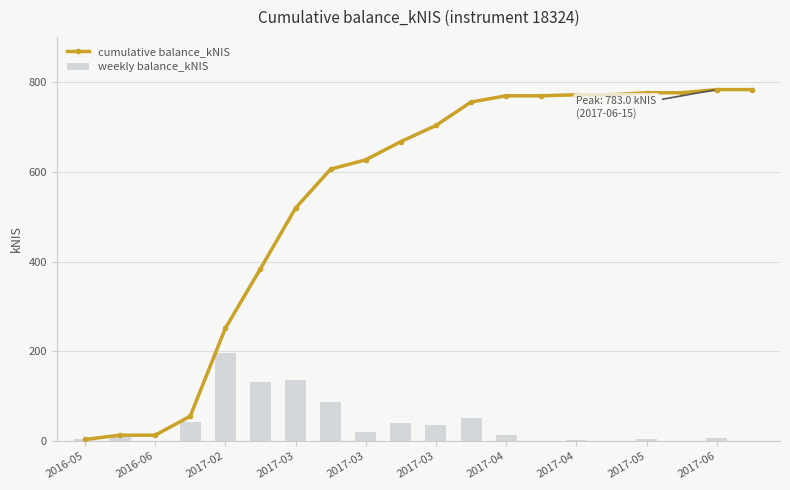

True or false: weekly balance_kNIS has a value of 0.0 at 13.

True